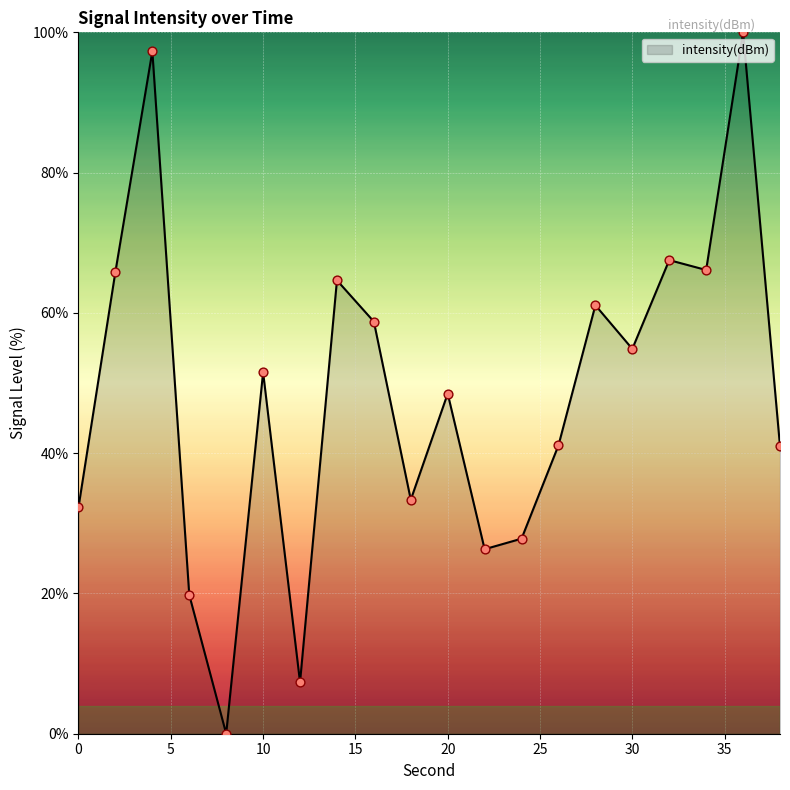

What is the difference between the maximum and minimum values?

100.0